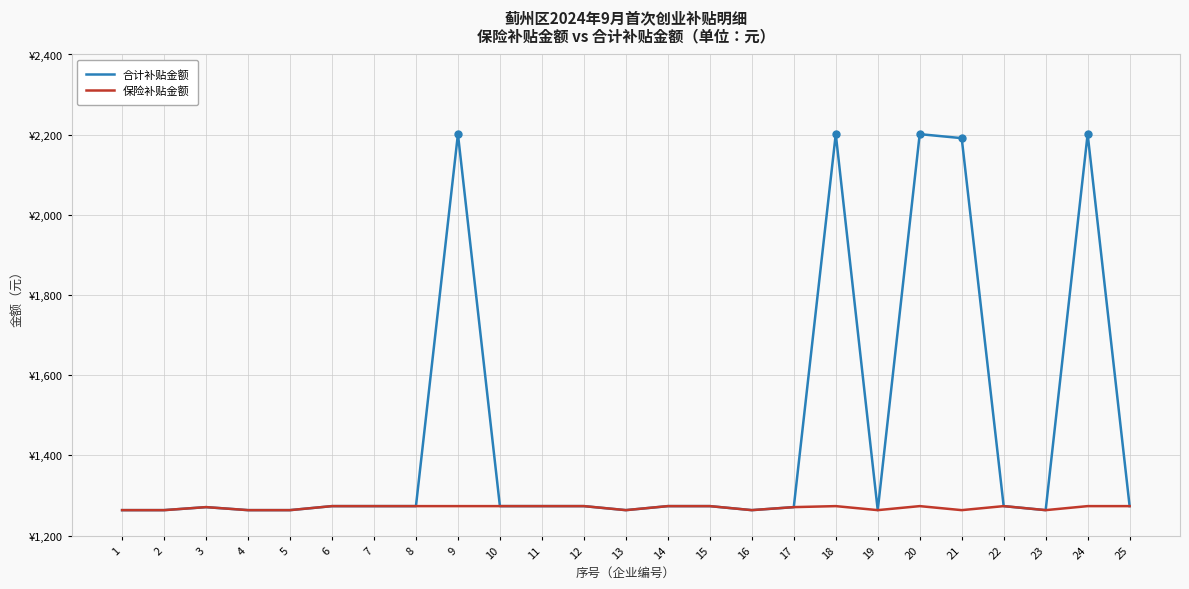

What is the value of the 合计补贴金额 point at the 18th from the left?

2201.3